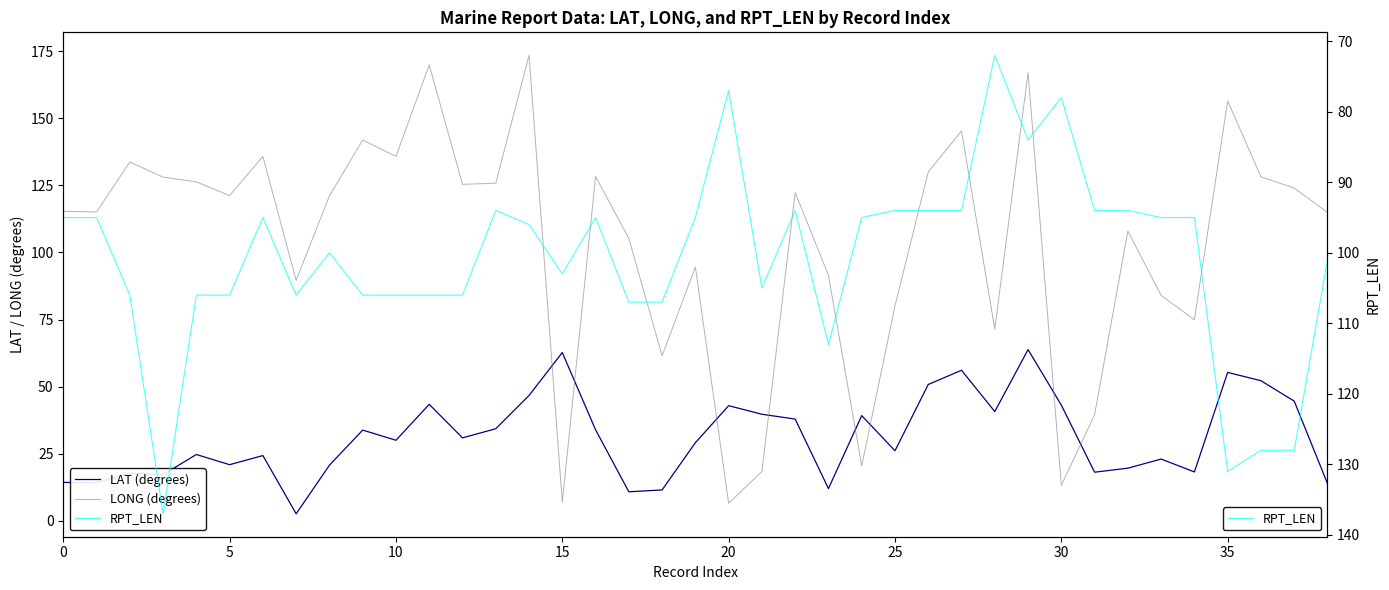

What is the maximum value shown in the chart?

173.5